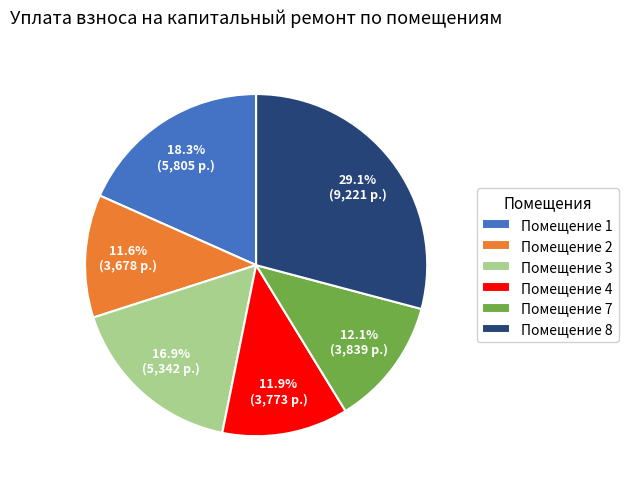

Which slice is the largest?

Помещение 8